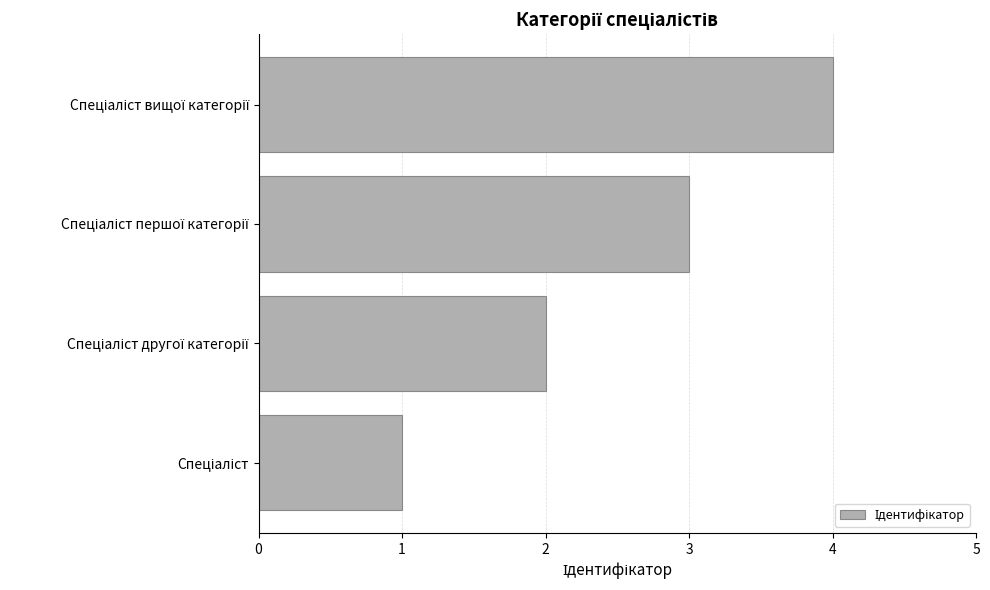

What is the greatest value displayed?

4